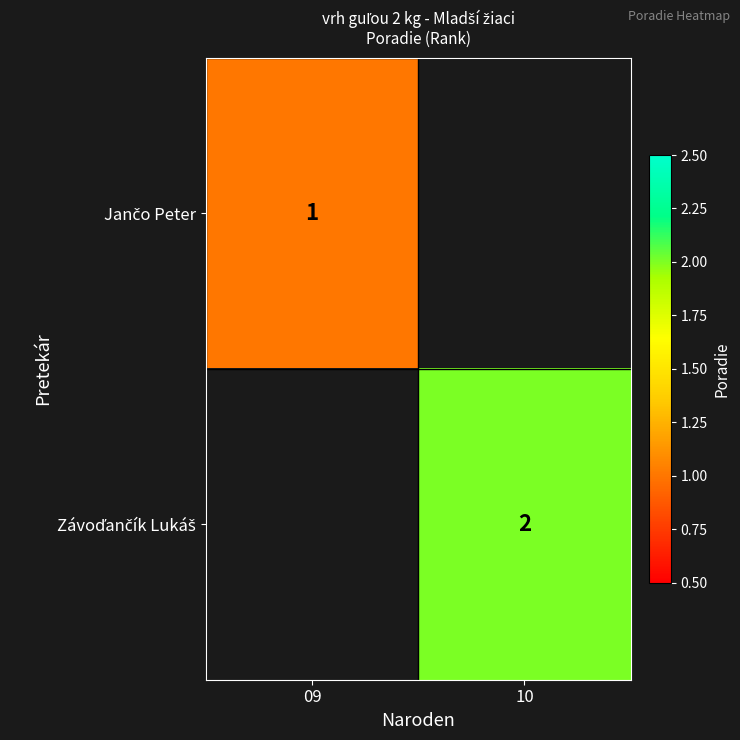

Is the value of Závoďančík Lukáš at 09 greater than the value of Jančo Peter at 10?

No